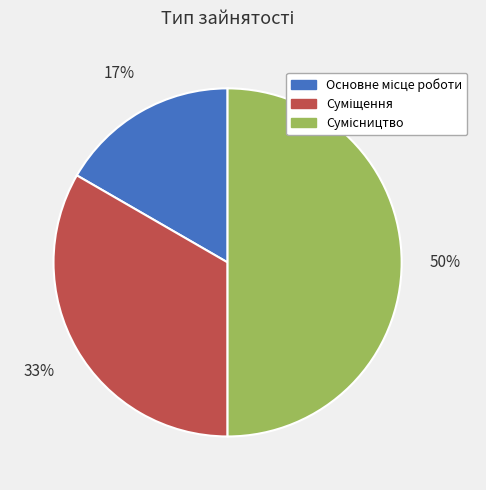

To the nearest percent, what is the average slice percentage?

33%